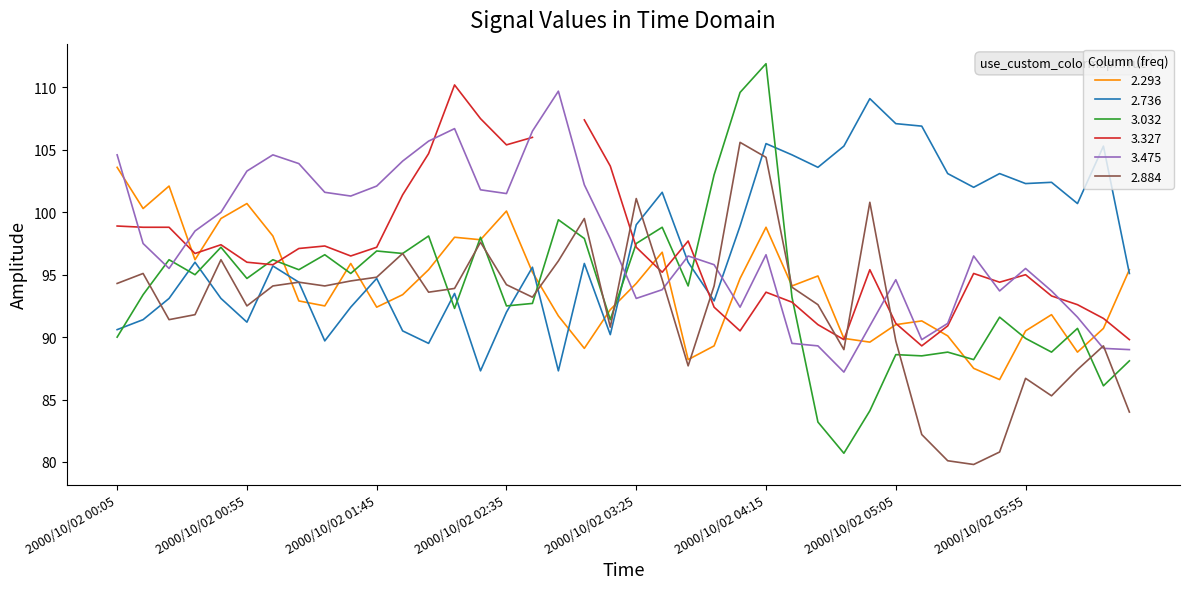

What is the maximum value for 2.736?

109.1